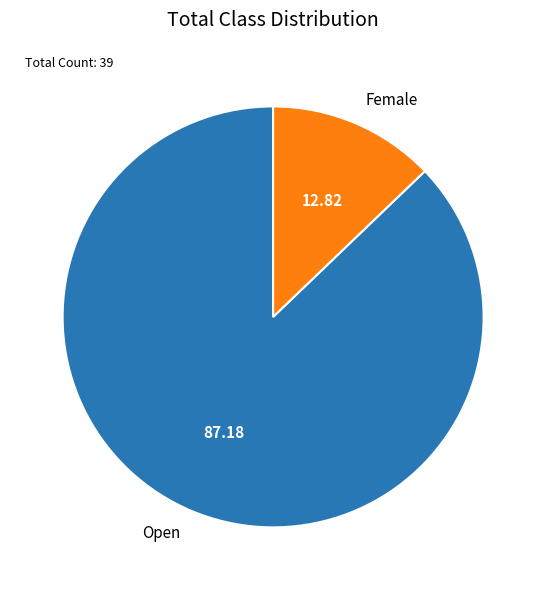

Rank the categories by value from highest to lowest.

Open, Female